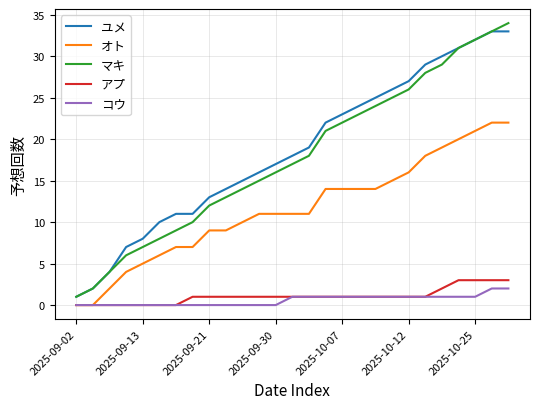

True or false: コウ and マキ intersect in this chart.

False